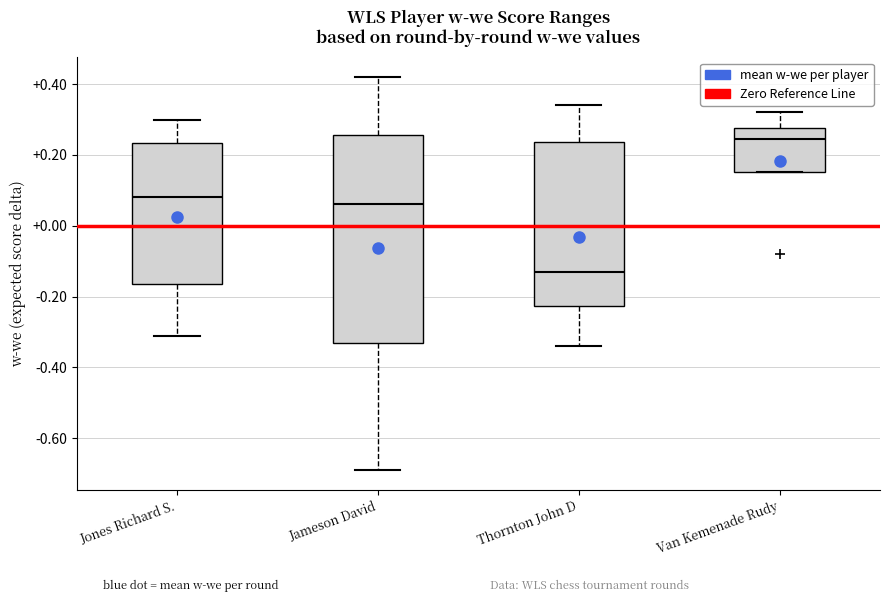

Where does the upper whisker of the box for Jones Richard S. end on the y-axis? The values are not printed on the chart, so give them approximately, as read against the axis.

0.30